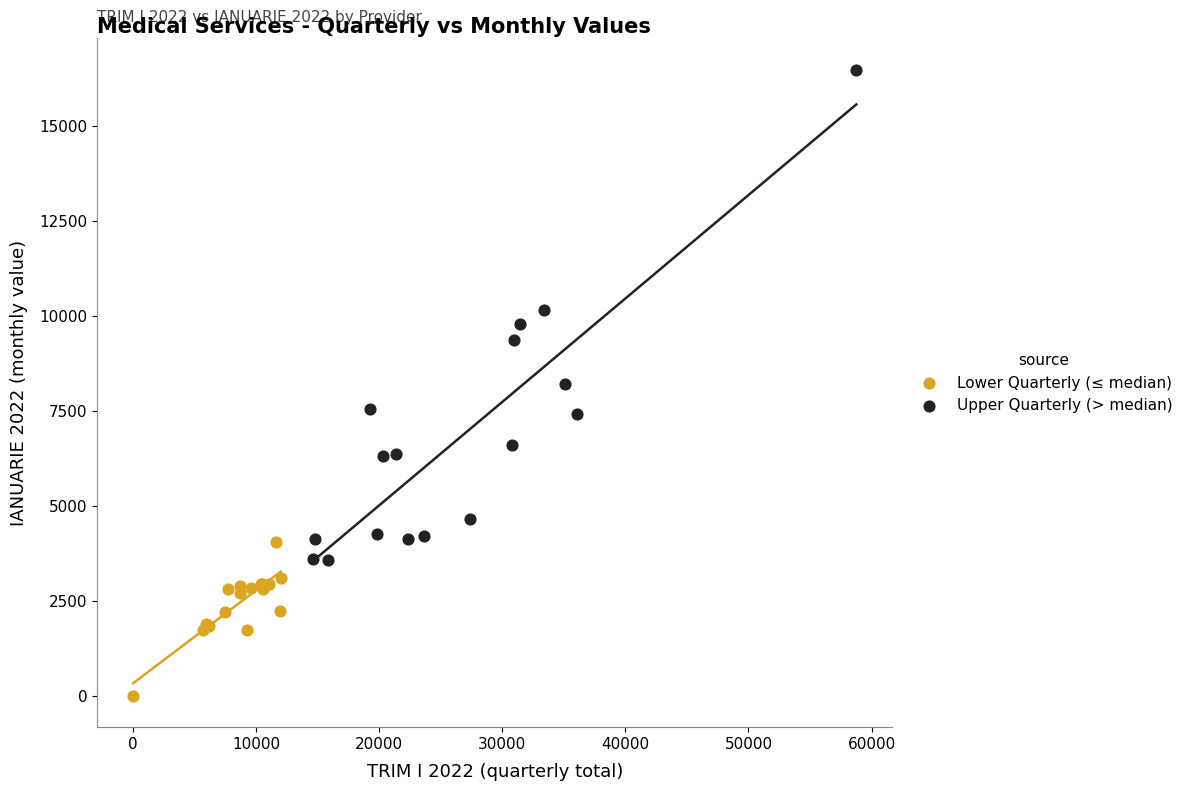

What are all the series names shown in the legend?

Lower Quarterly (≤ median), Upper Quarterly (> median)